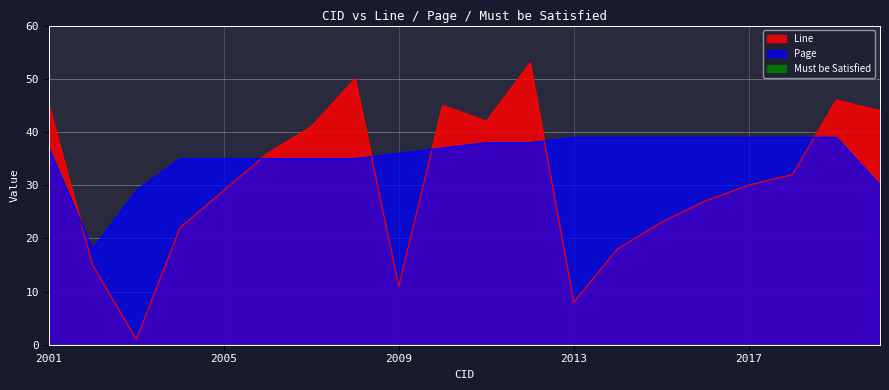

True or false: Line and Page intersect in this chart.

True